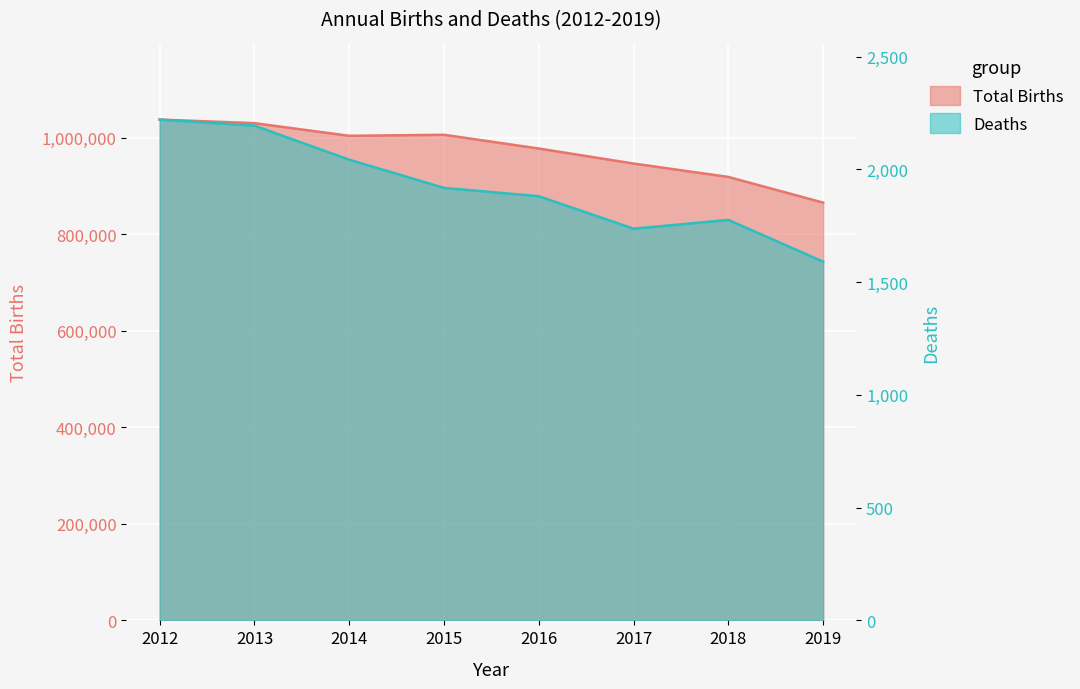

Is it true that Total Births equals 212379 at 2016?

False